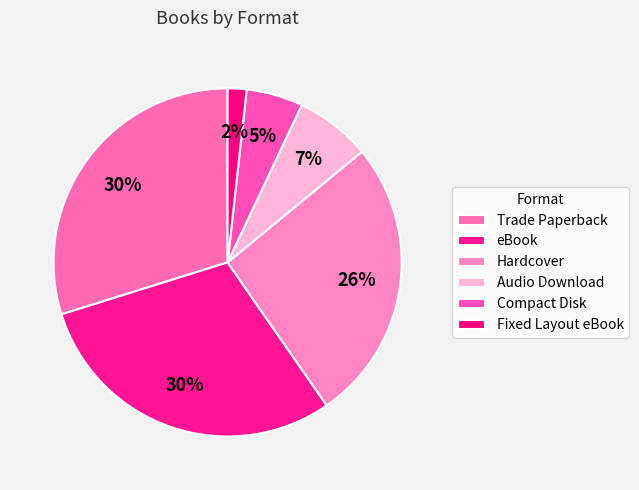

True or false: Audio Download accounts for 7% of the total.

True